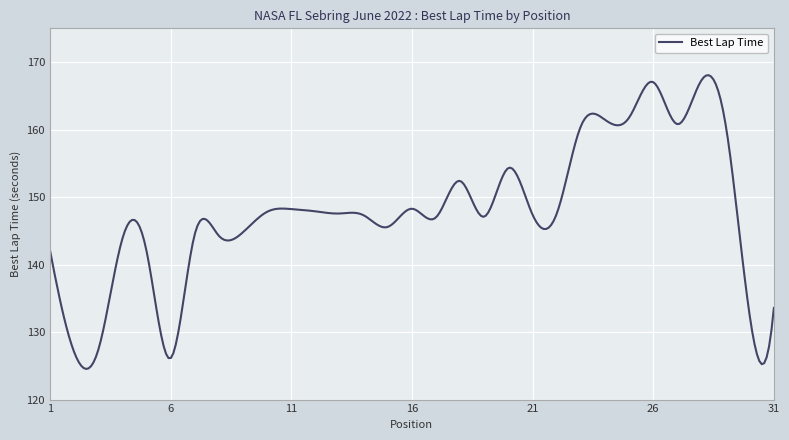

What is the maximum value shown in the chart?

168.1